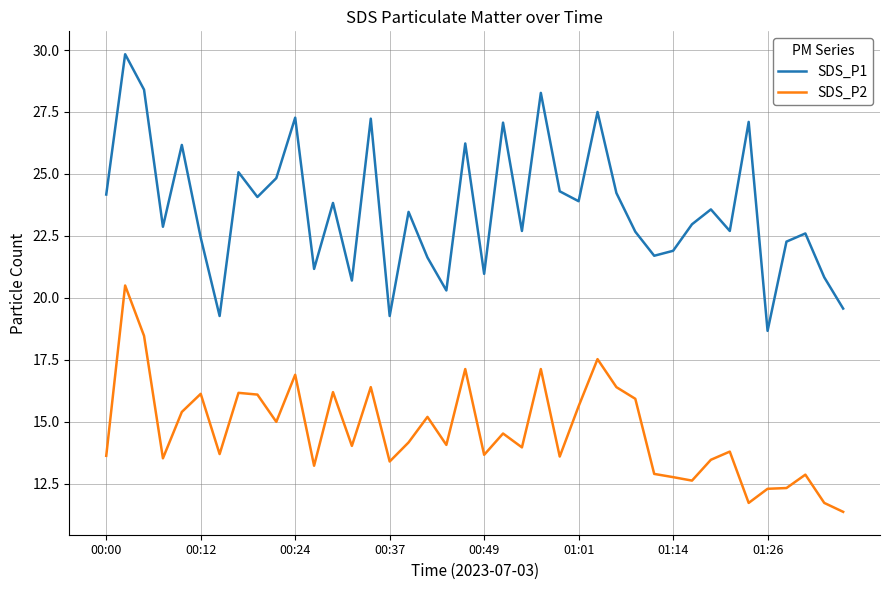

Which series has the largest total across all categories?

SDS_P1